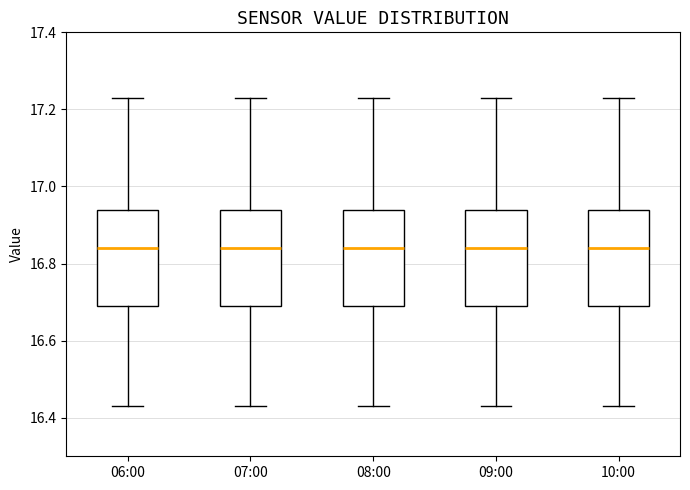

Where does the lower whisker of the box for 06:00 end on the y-axis? The values are not printed on the chart, so give them approximately, as read against the axis.

16.44